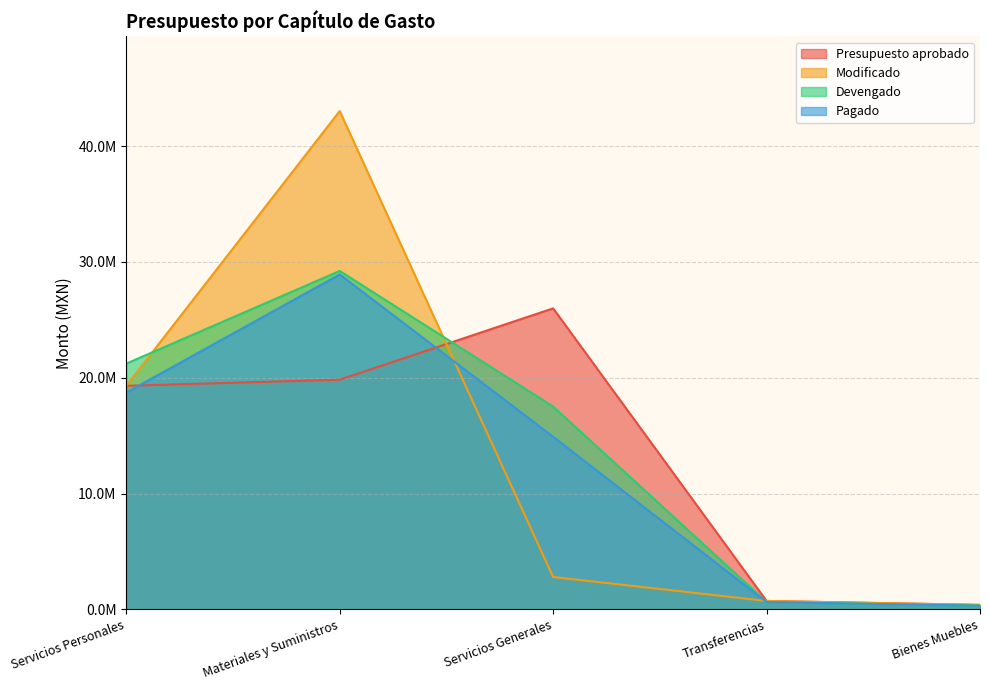

Does the chart display data point markers on the line(s)?

No